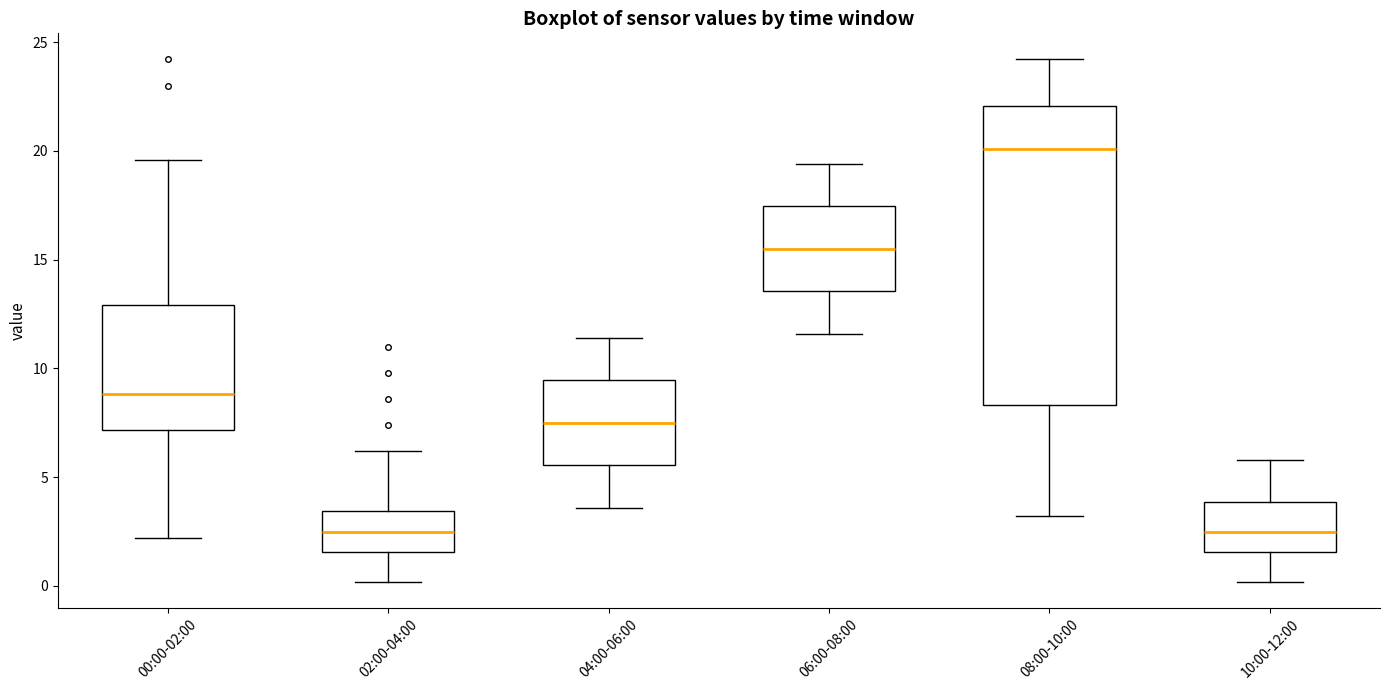

Where does the upper whisker of the box for 02:00-04:00 end on the y-axis? The values are not printed on the chart, so give them approximately, as read against the axis.

6.0